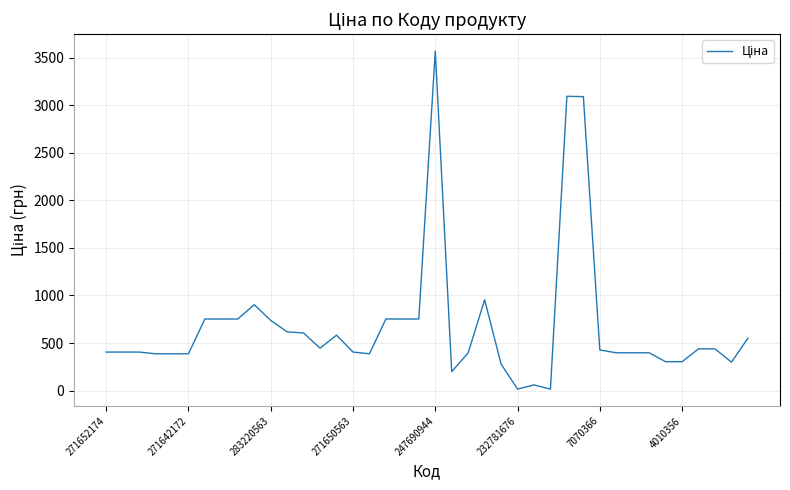

What is the difference between the maximum and minimum values?

3554.0